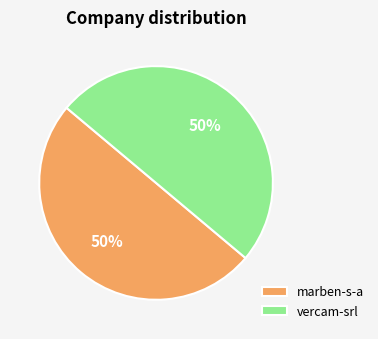

To the nearest percent, what percentage of the pie is vercam-srl?

50%